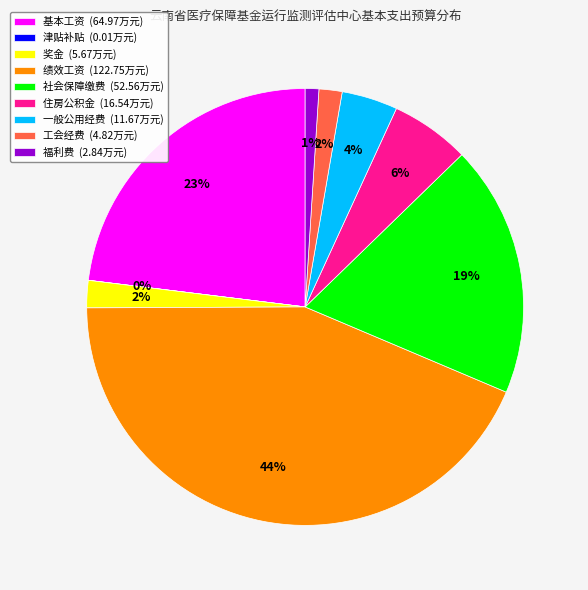

Does any single category account for the majority?

No